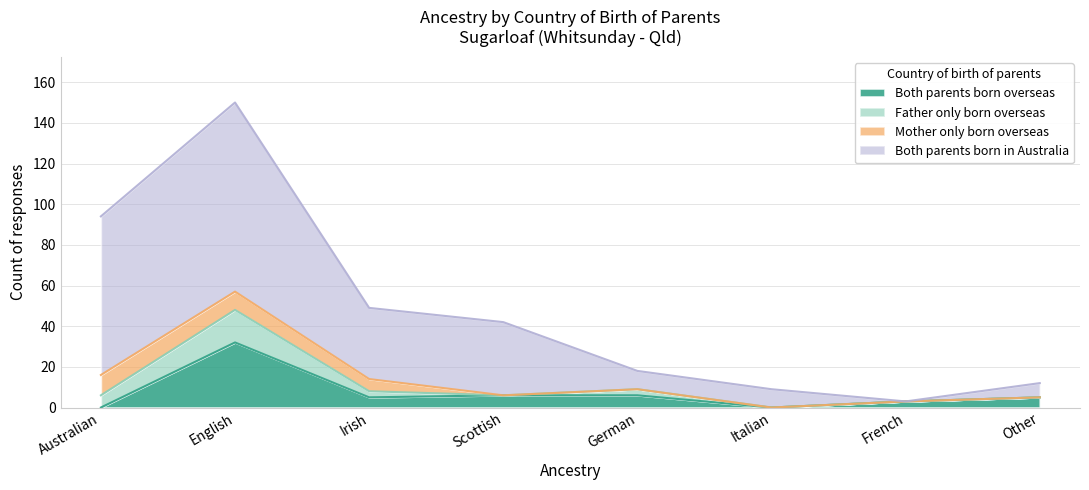

What is the total value across all series at English?

150